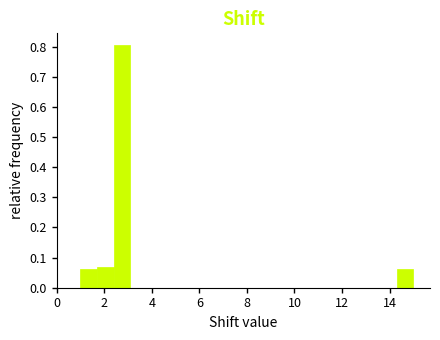

Read against the x-axis, roughly where is the centre of the tallest bar?

2.8